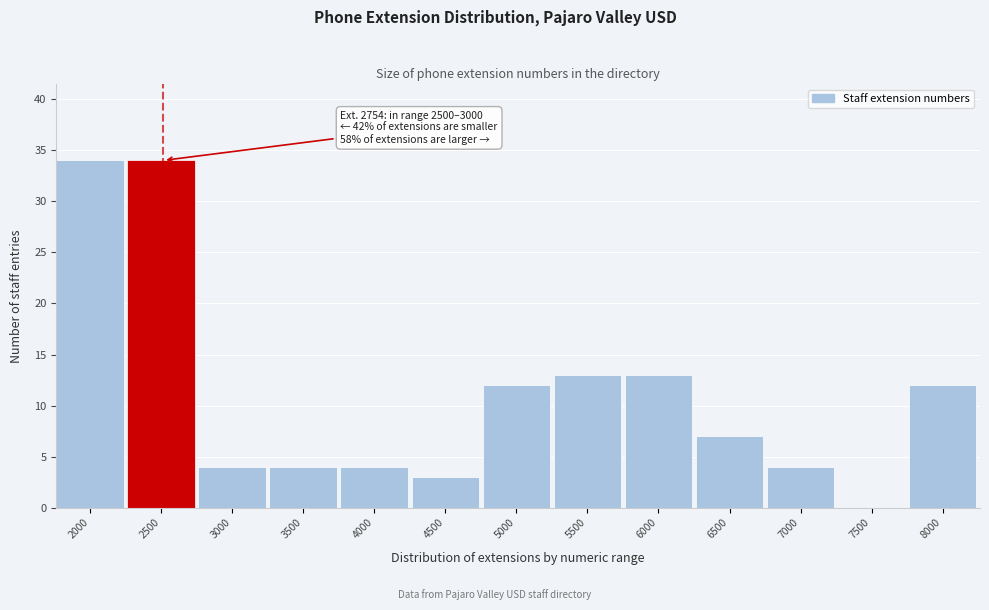

Reading left to right, what are all the values shown in this chart?

2000=34	2500=34	3000=4	3500=4	4000=4	4500=3	5000=12	5500=13	6000=13	6500=7	7000=4	7500=0	8000=12